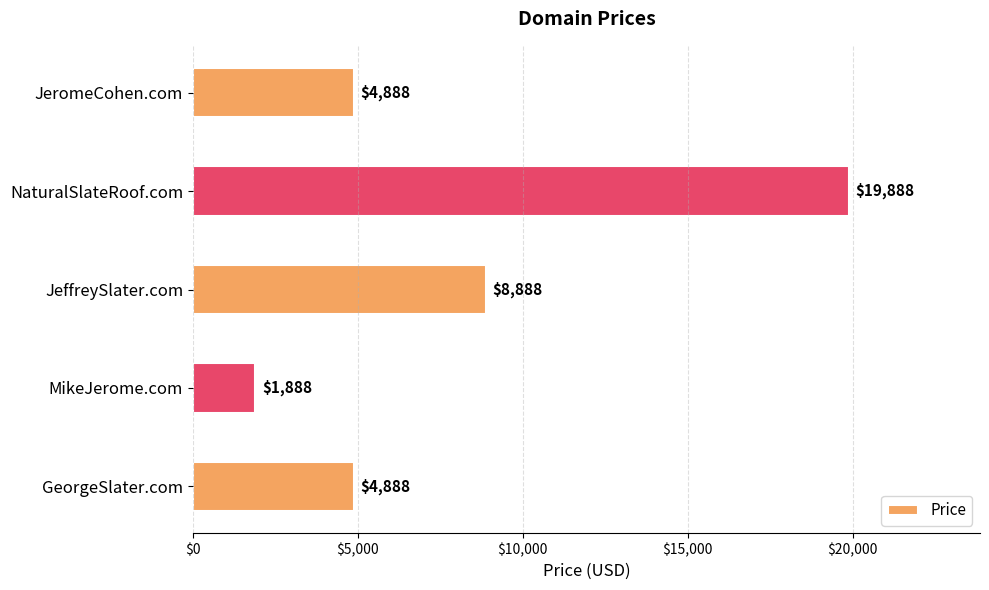

Reading bottom to top, transcribe all the data shown in this chart.

4888	1888	8888	19888	4888